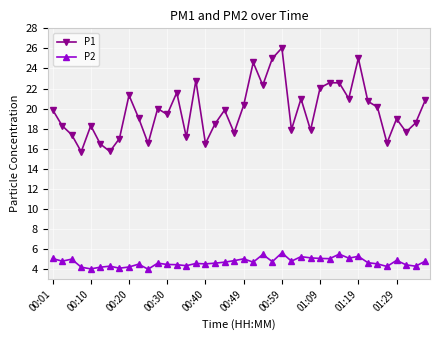

What is the value of the P2 point at the 10th from the left?

4.5